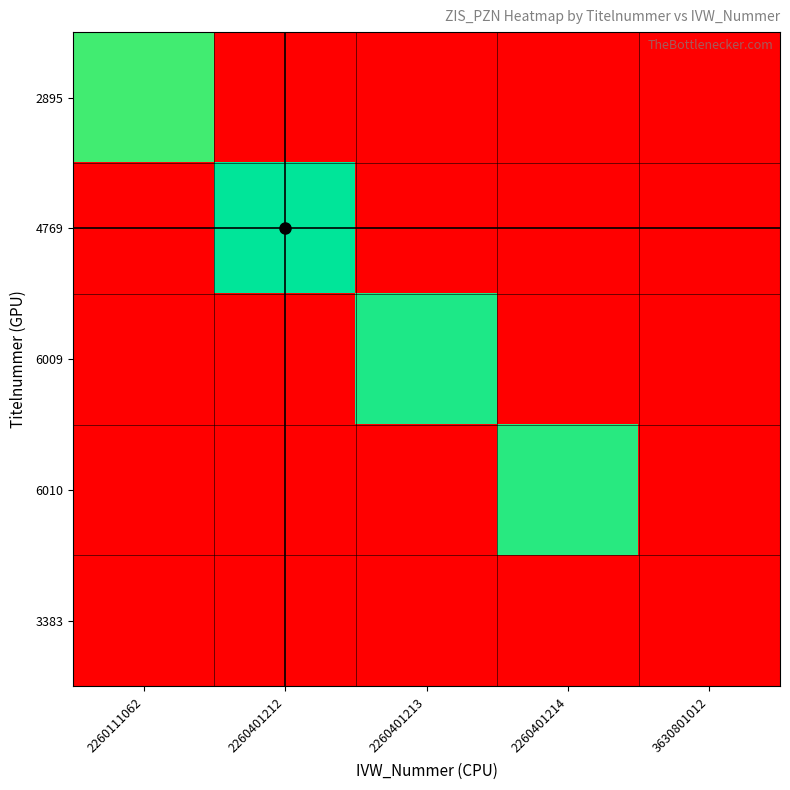

Which series has the widest spread of values?

4769